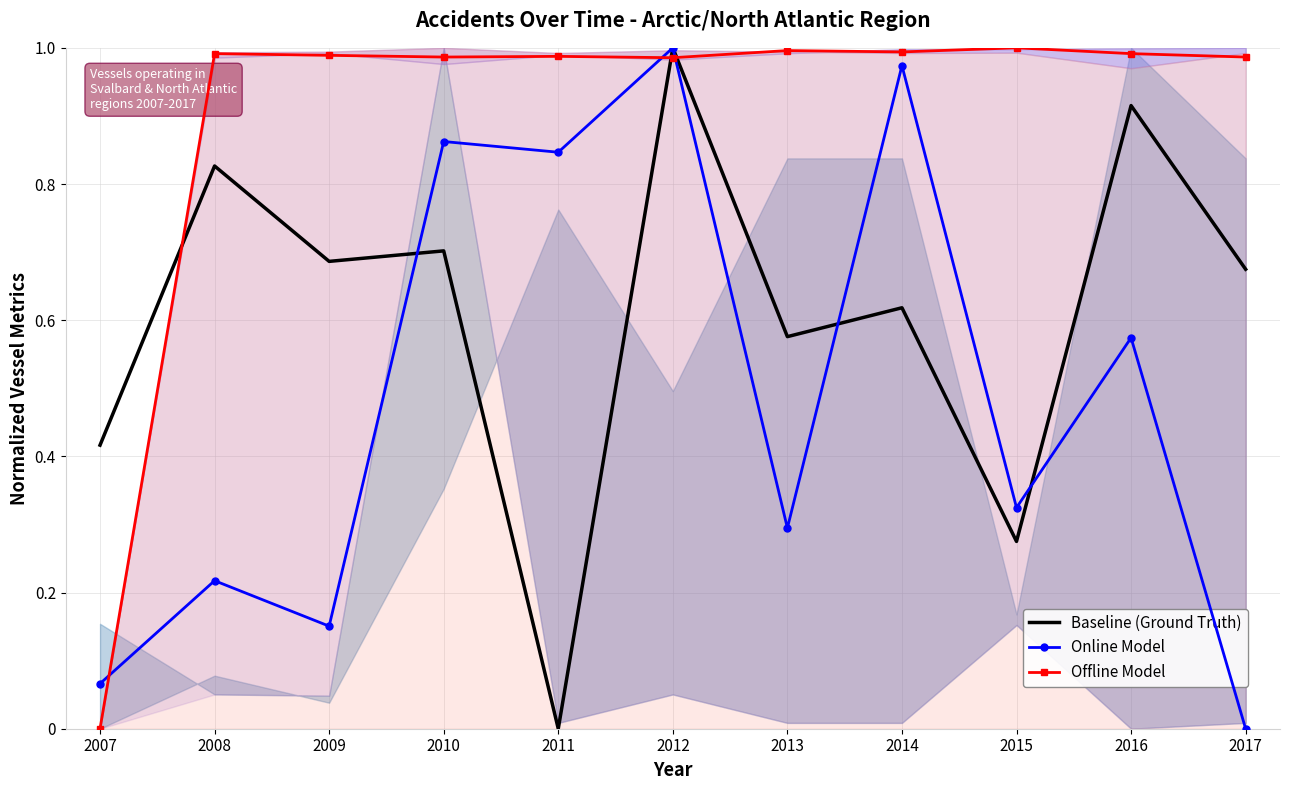

What is the difference between the Online Model values at 2010 and 2008?

0.6